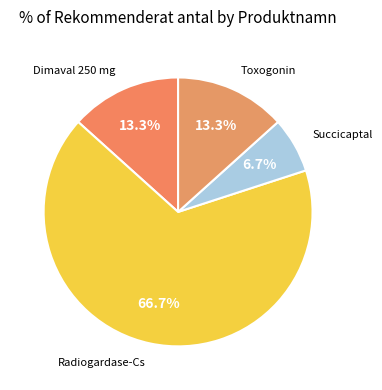

How many segments does this pie chart have?

4